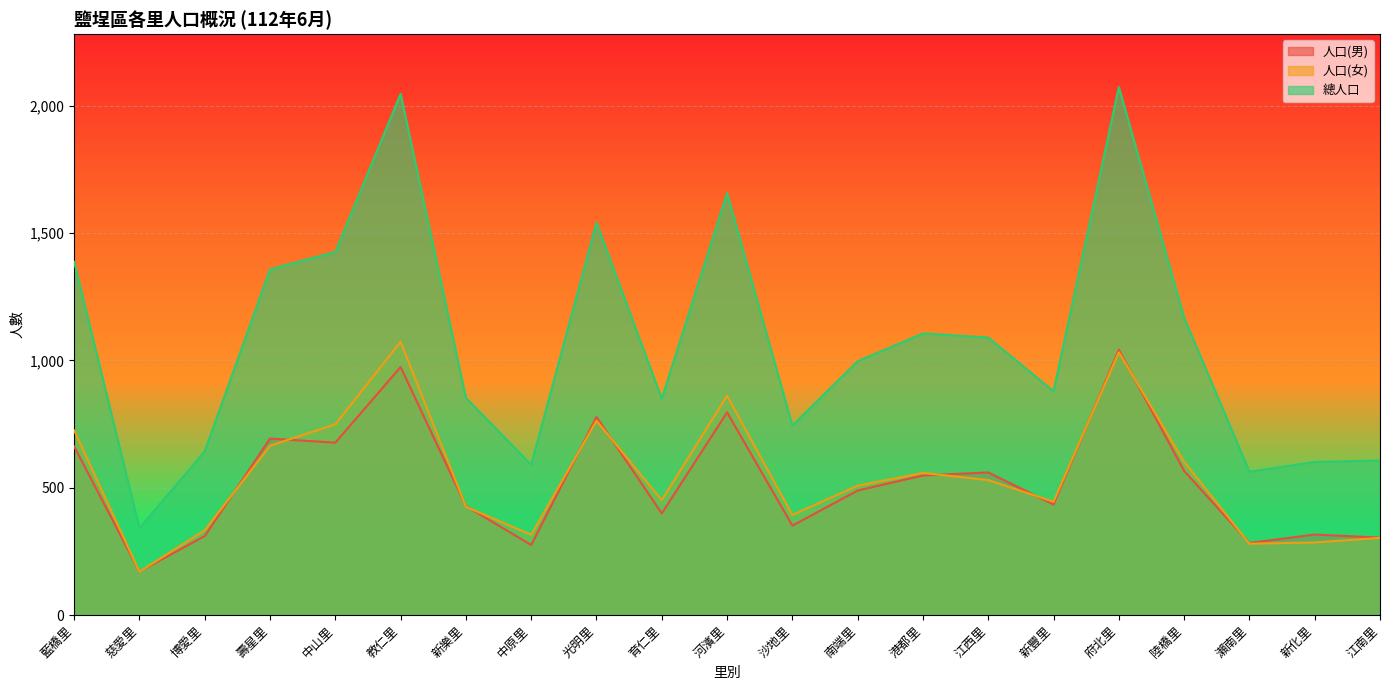

What is the value of the 人口(男) point at the 18th from the left?

566